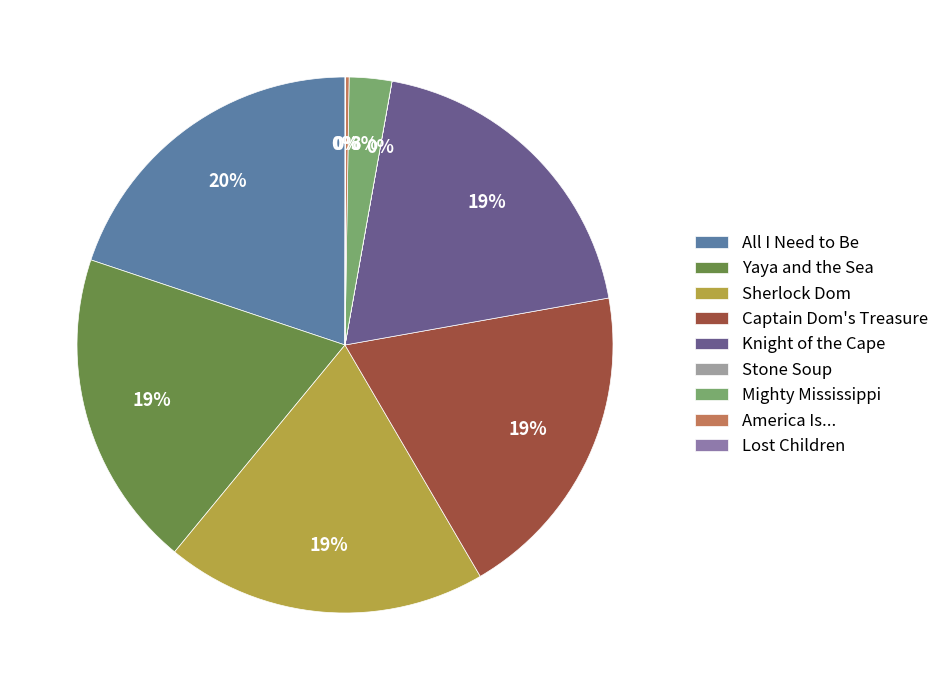

What percentage is the Sherlock Dom slice, to the nearest percent?

19%